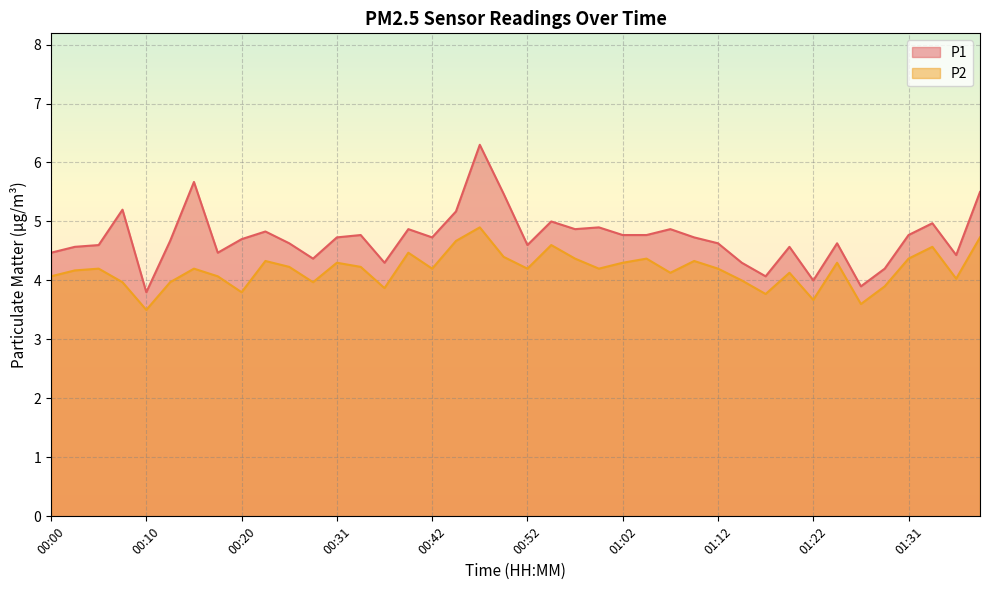

Which has a higher value, 00:20 or 01:09?

01:09